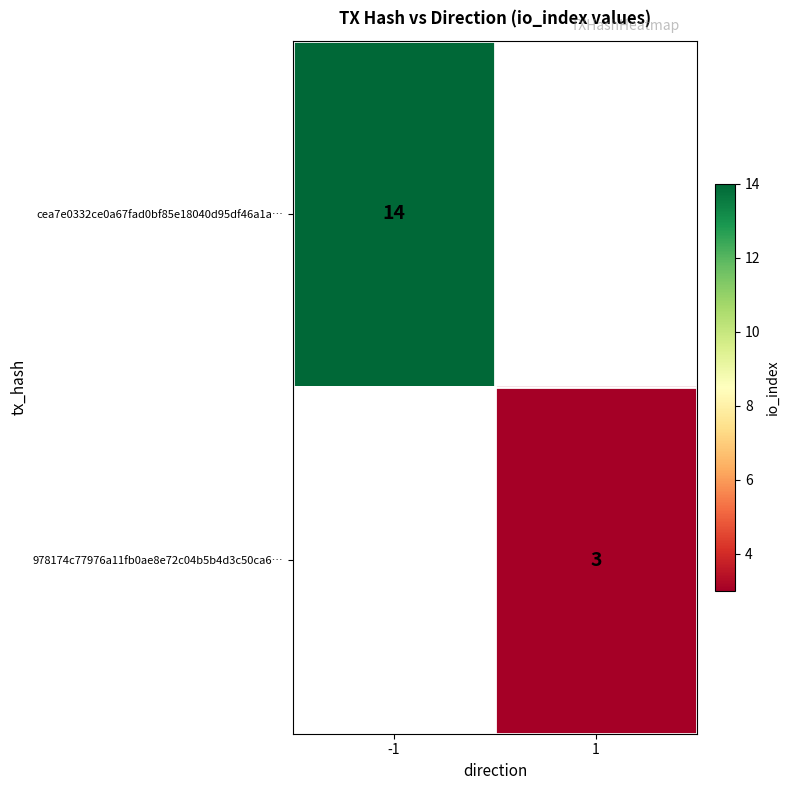

At which category does the chart reach its peak across all series?

-1